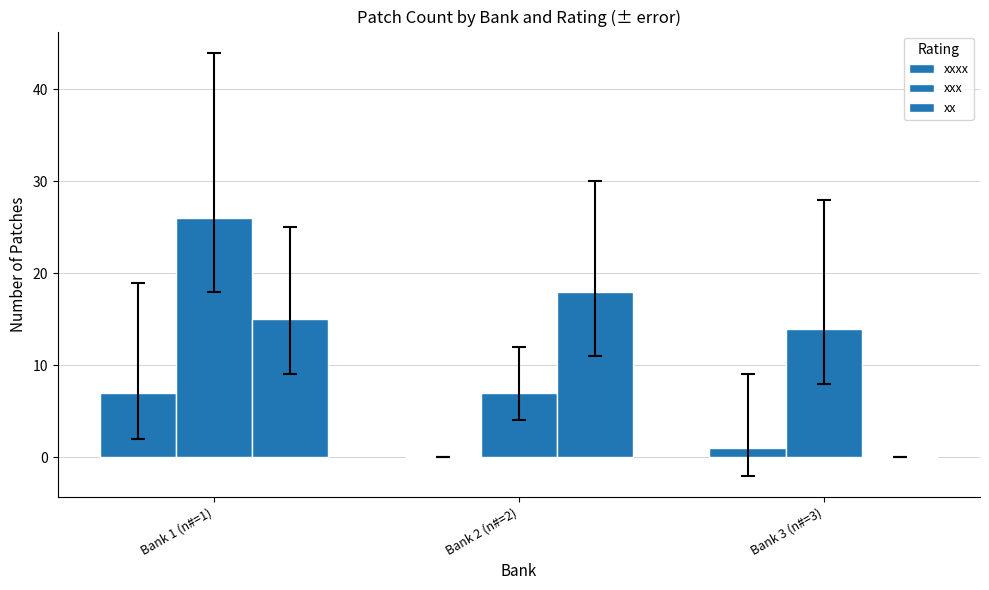

Are the bars horizontal?

No